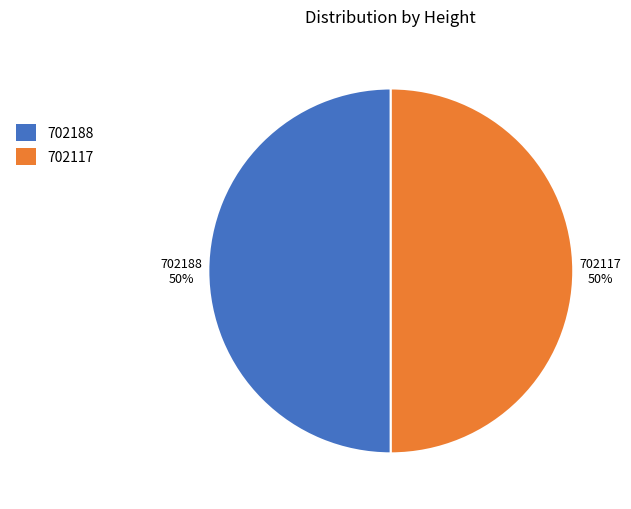

To the nearest percent, what is the average slice percentage?

50%